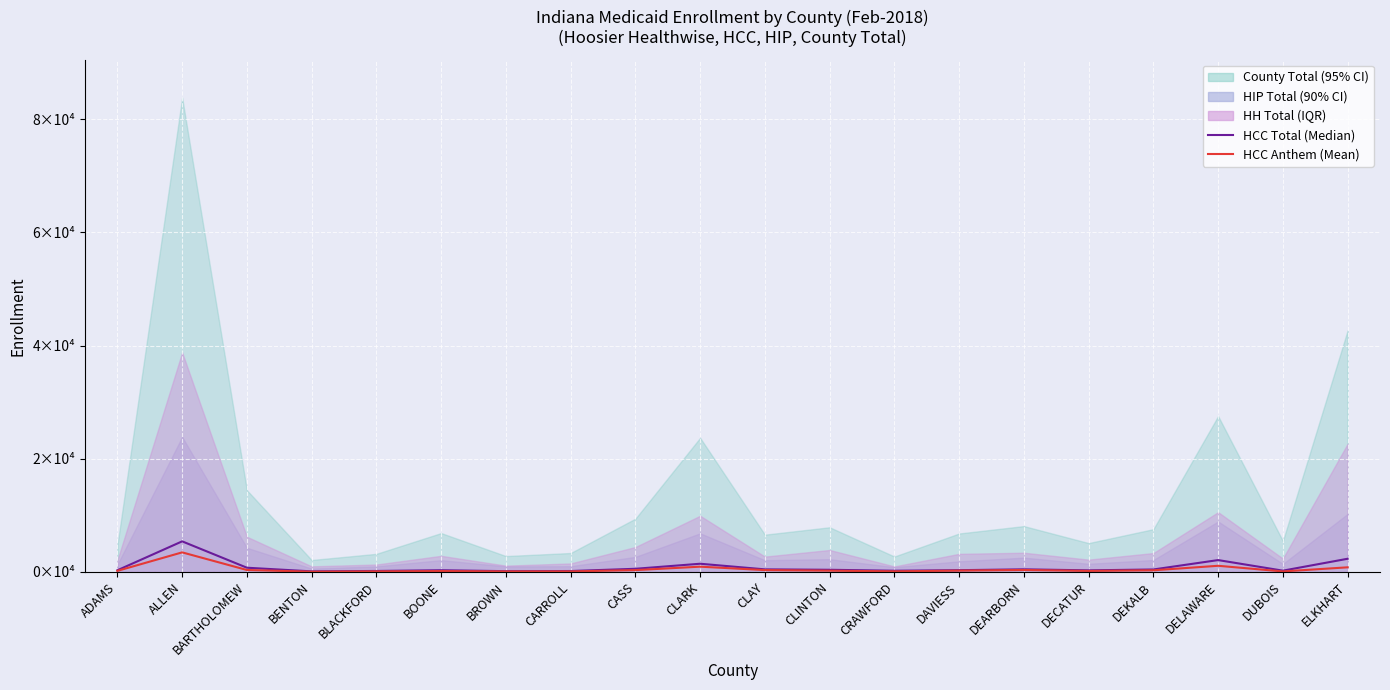

What is the difference between the highest and lowest values at DUBOIS?

136